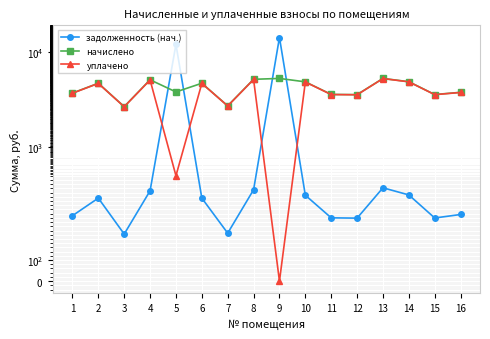

How many intersections are there between уплачено and задолженность (нач.)?

4